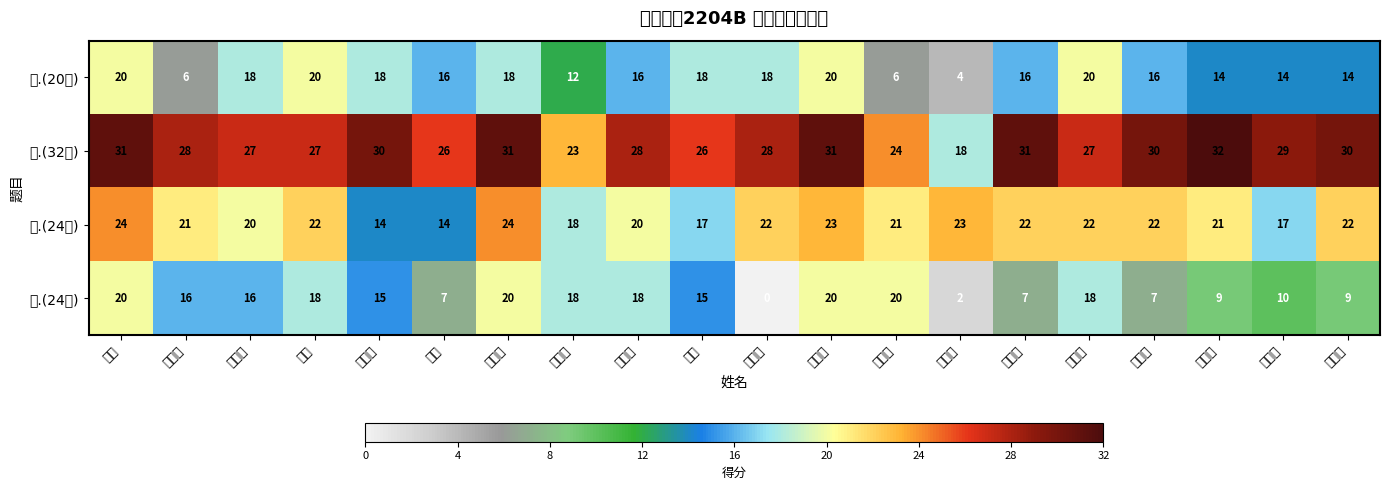

Between 时振芳 and 王国飞, which series saw the biggest shift?

二.(32分)